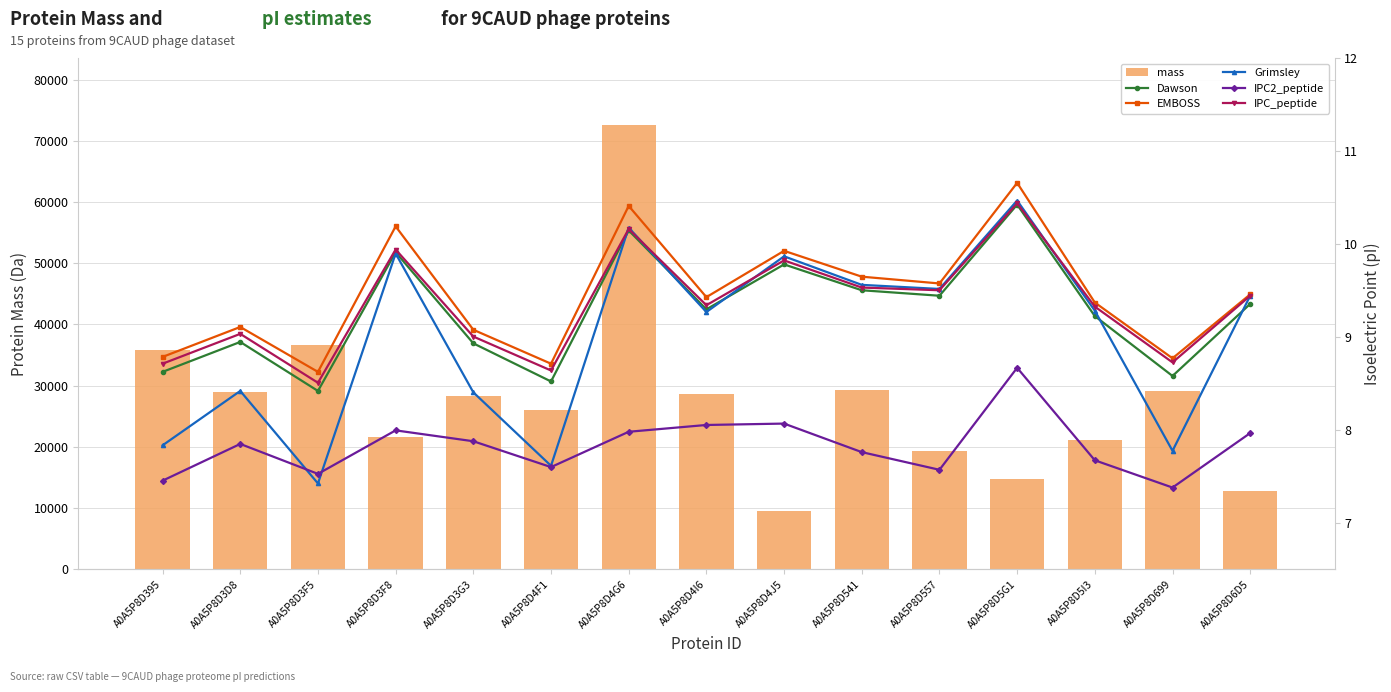

Which category has the lowest value in the mass series?

A0A5P8D4J5